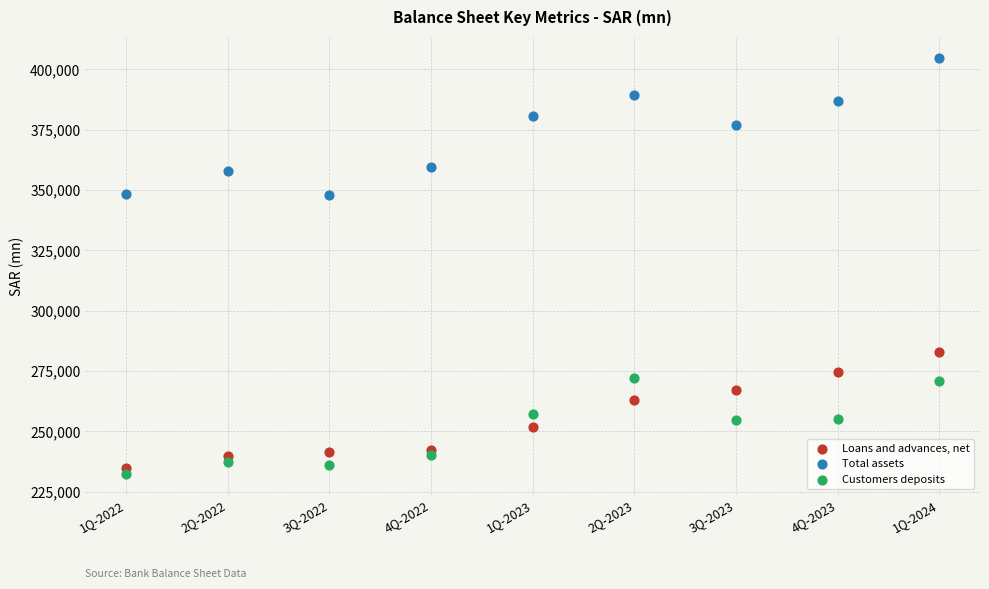

Which series has the largest Y range (max minus min)?

Total assets